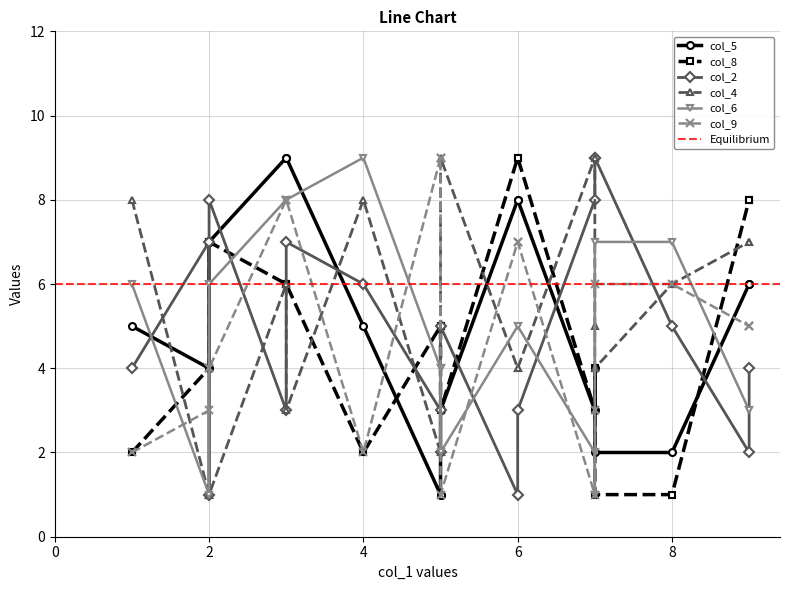

In col_6, how many points are lower than both neighbors (excluding endpoints)?

6